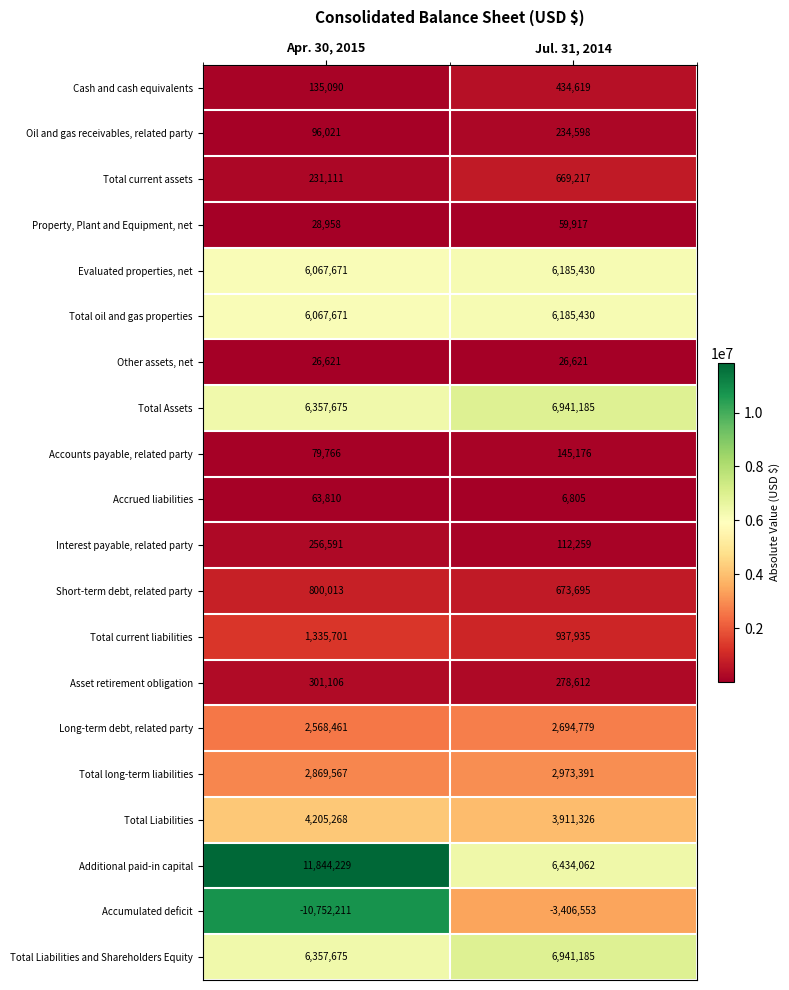

What is the total value across all series at Jul. 31, 2014?

42439689